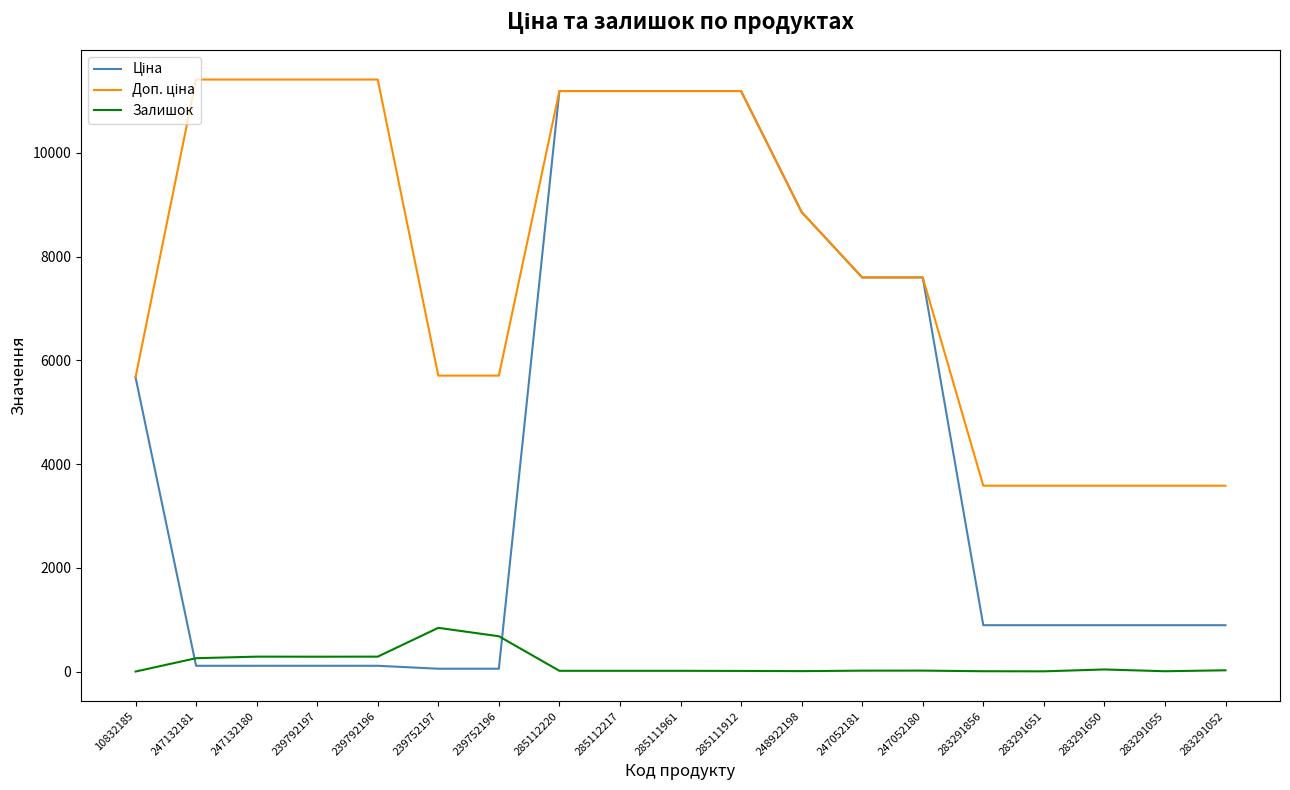

What is the greatest value displayed?

11410.0